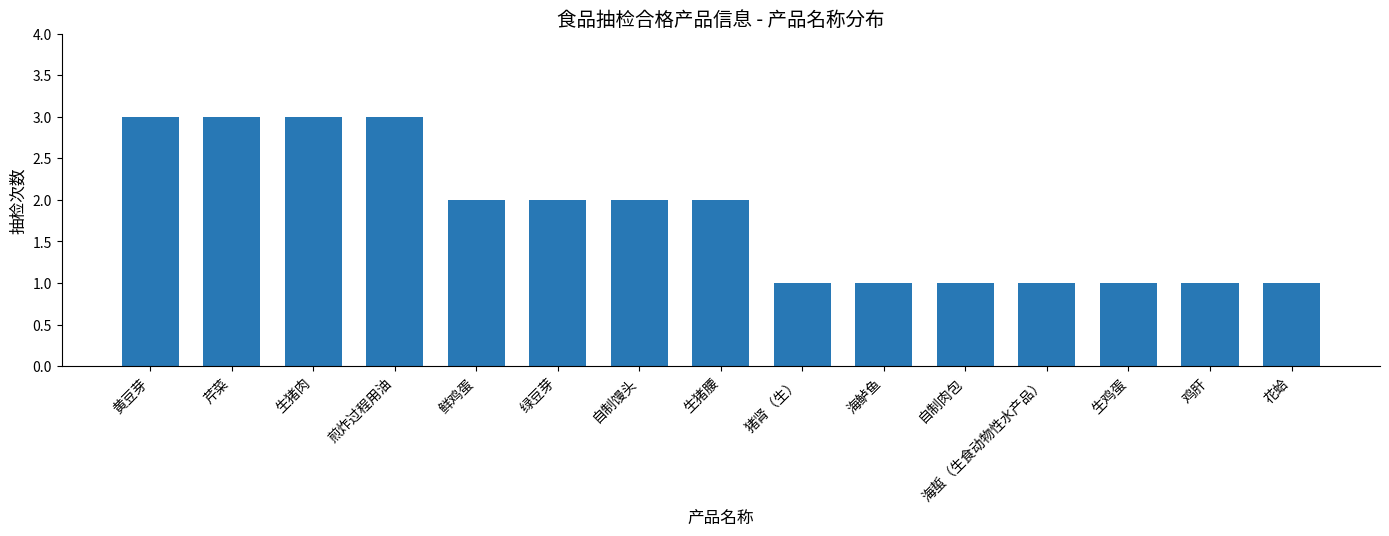

What is the difference between the maximum and minimum values?

2